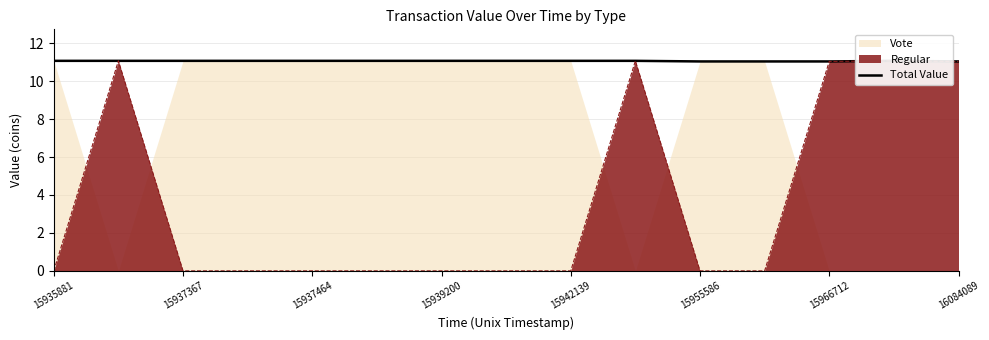

The Regular series shows -3.9 at 15939200. True or false?

False